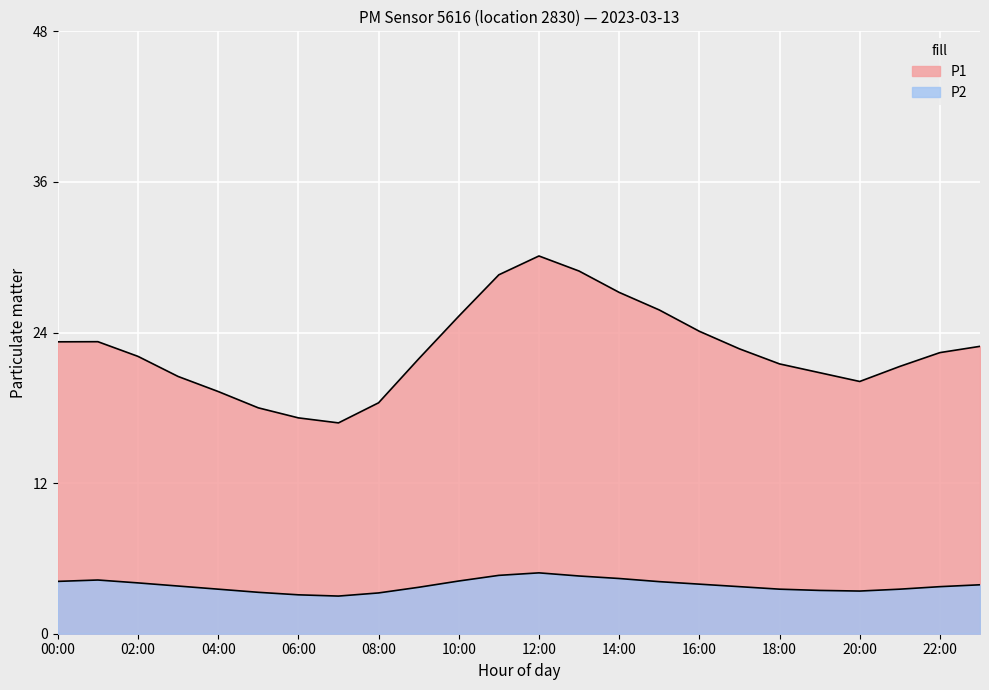

Rank the series at 08:00 from lowest to highest value.

P2, P1